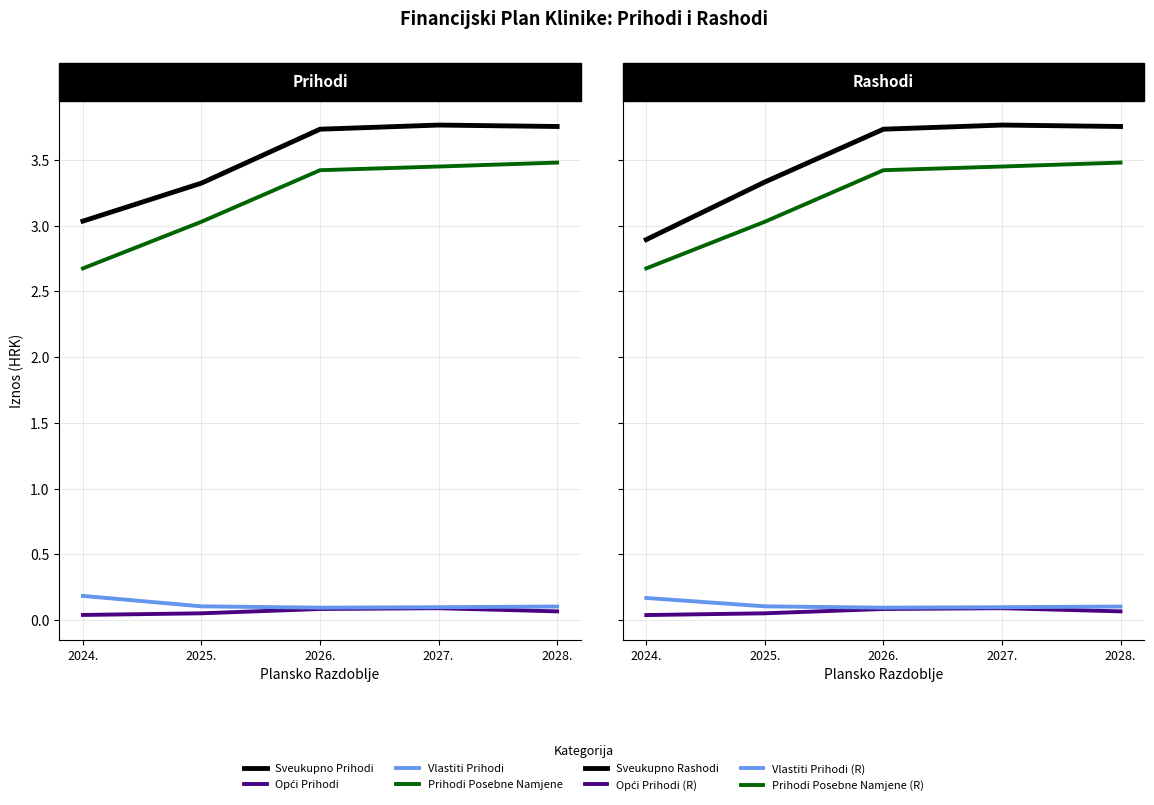

Is the value of OPĆI PRIHODI I PRIMICI at 2025. greater than the value of VLASTITI PRIHODI at 2026.?

No